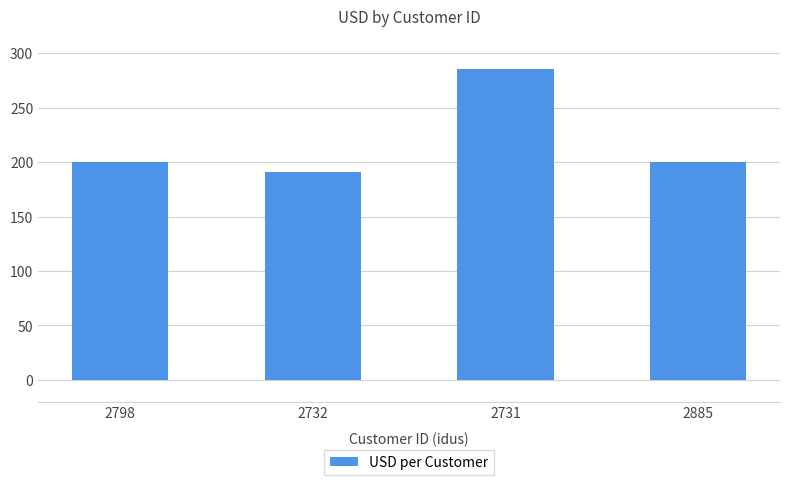

How many bars are there in total?

4